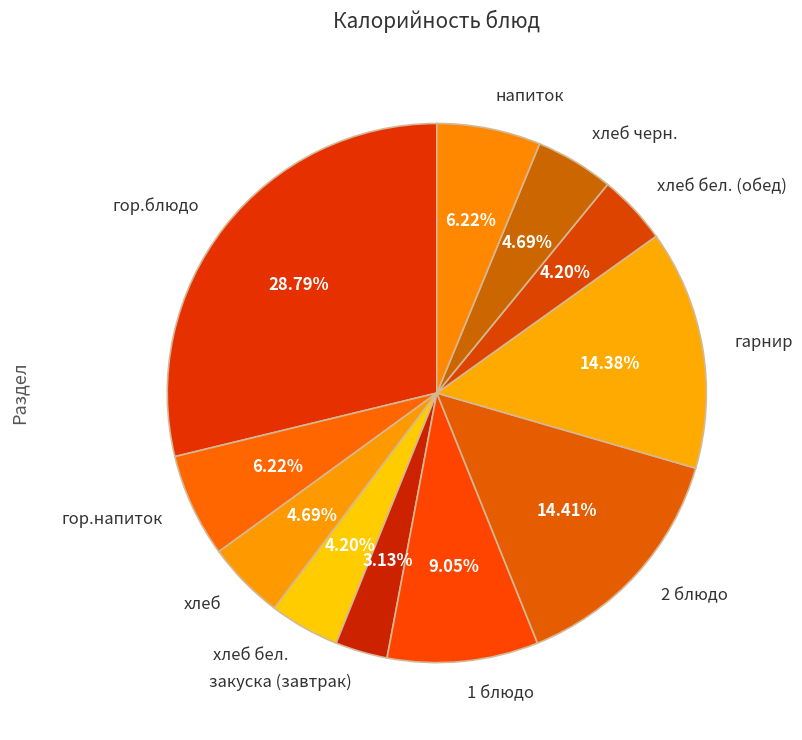

Which slice is the smallest?

закуска (завтрак)